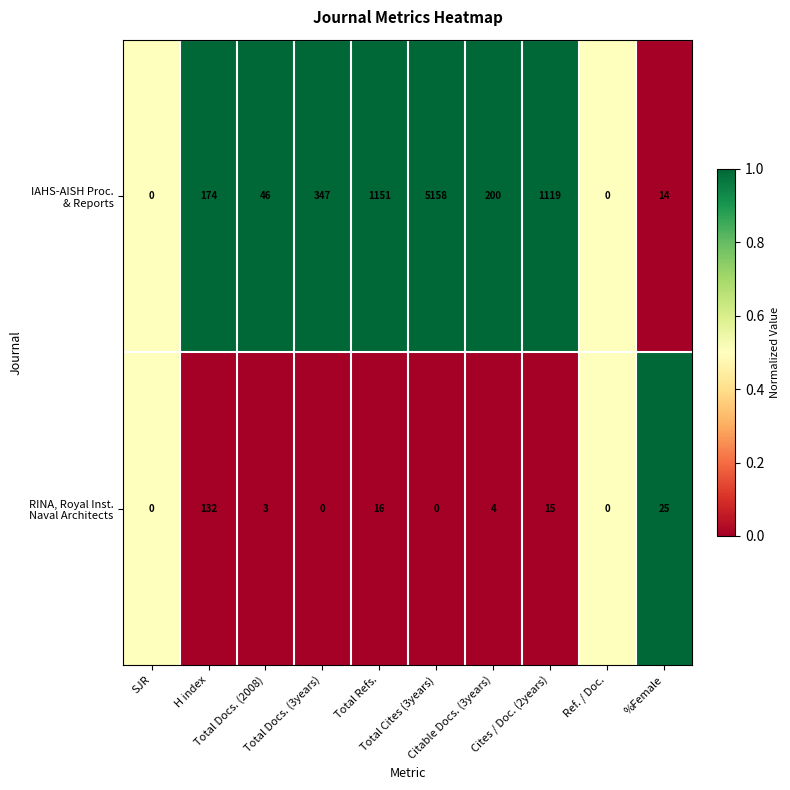

Count the number of categories in the chart.

10